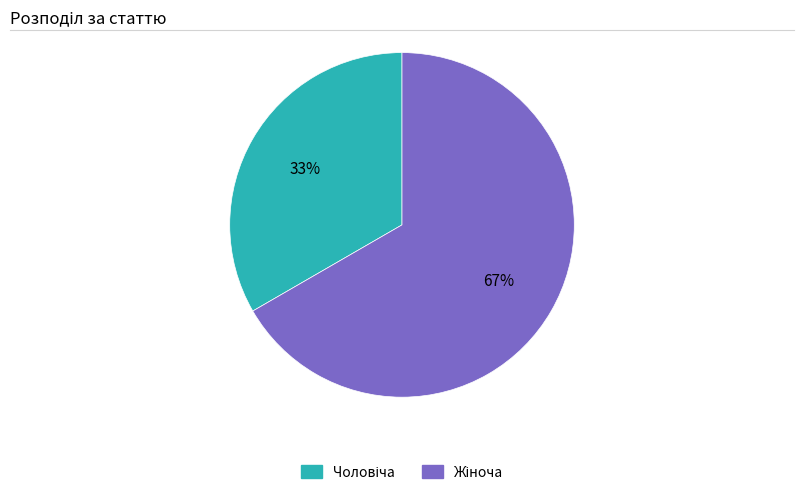

How many slices are in this pie chart?

2